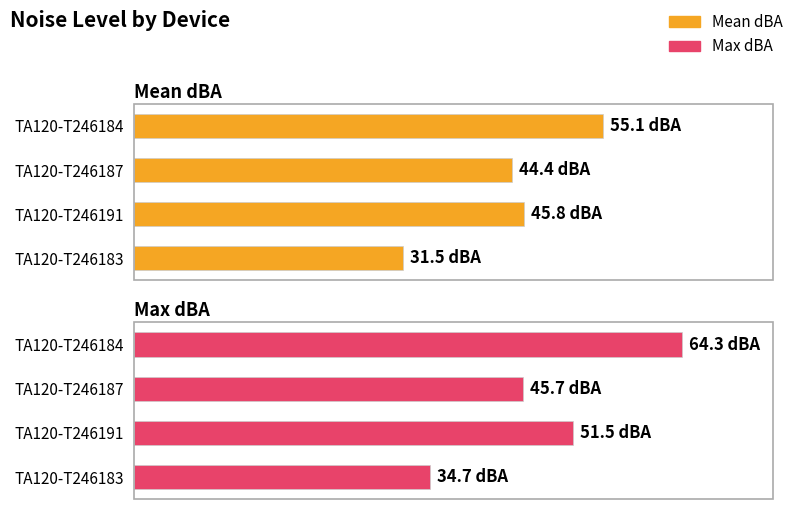

Which series has the largest range (max minus min)?

Max dBA